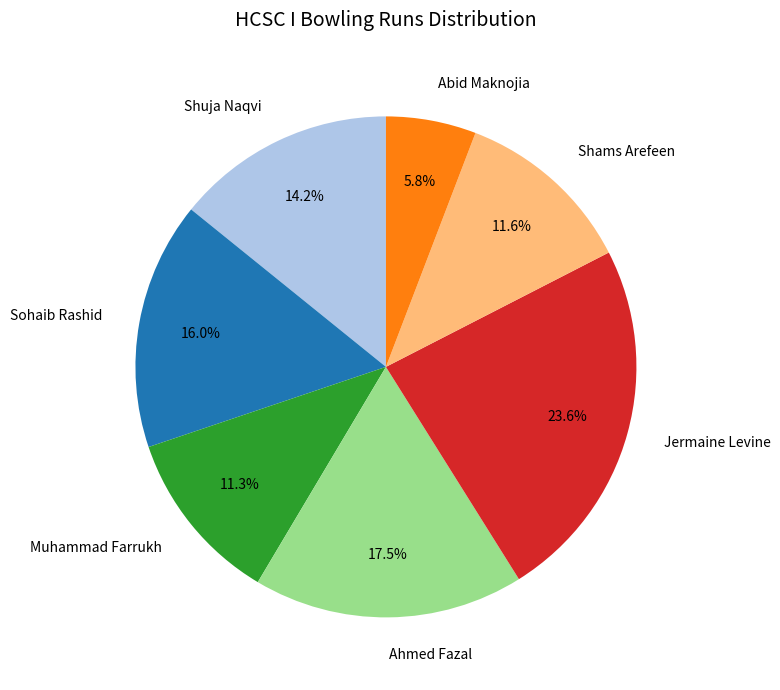

Between Muhammad Farrukh and Ahmed Fazal, which is larger?

Ahmed Fazal